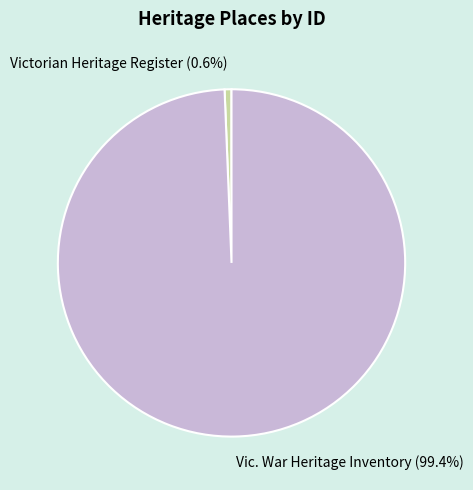

Which category has the smallest portion of the pie?

Victorian Heritage Register